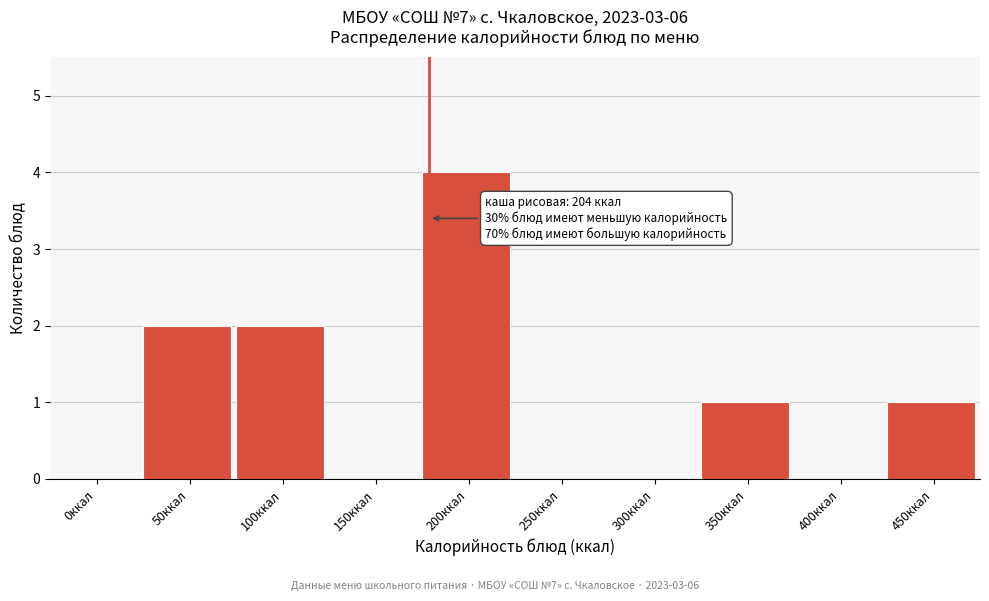

Reading left to right, what are all the values shown in this chart?

0ккал=0	50ккал=2	100ккал=2	150ккал=0	200ккал=4	250ккал=0	300ккал=0	350ккал=1	400ккал=0	450ккал=1